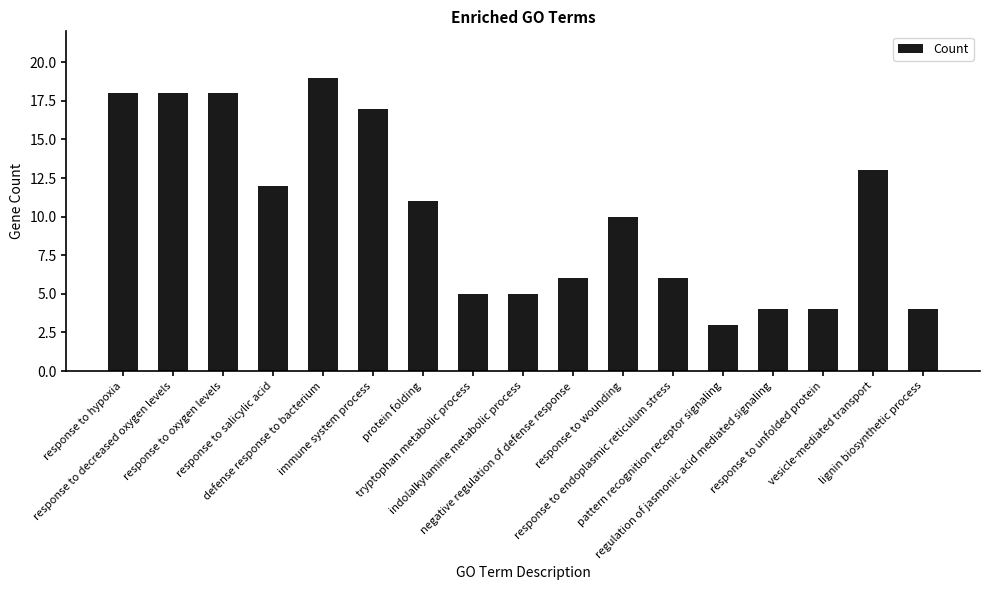

Between tryptophan metabolic process and negative regulation of defense response, which is larger?

negative regulation of defense response